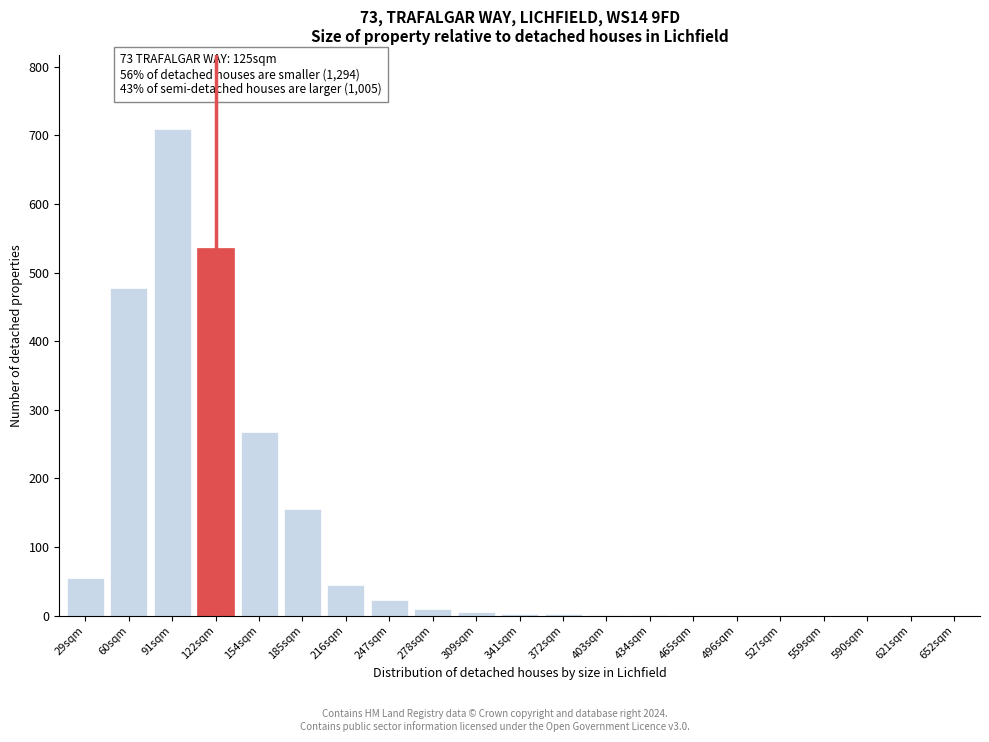

Between 216sqm and 559sqm, which is larger?

216sqm